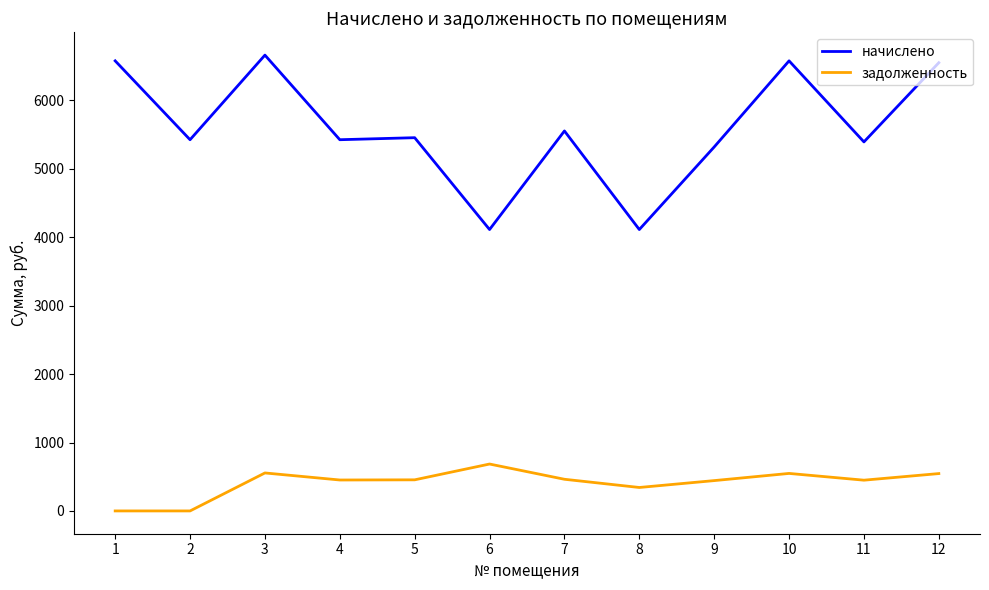

Which series has the largest total across all categories?

начислено